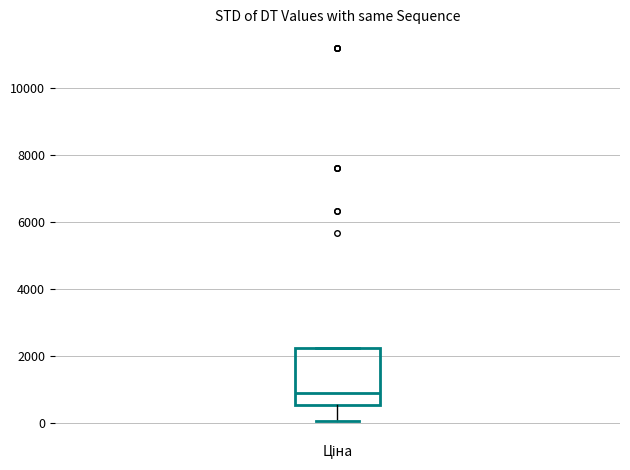

Transcribe this box plot: give where the median line is, the range the box spans, and where the two whiskers end, as read against the y-axis. The values are not printed on the chart, so give them approximately, as read against the axis.

median 800, box 600 to 2200, whiskers 0 to 2200